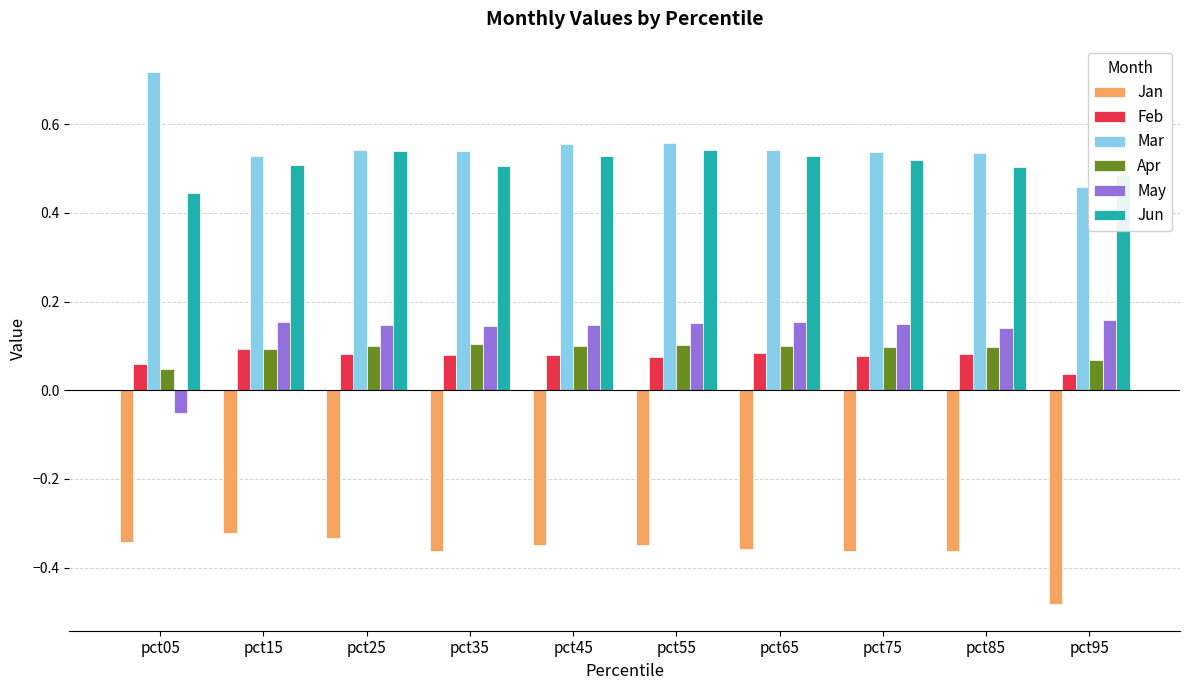

What is the spread (max minus min) of values at pct65?

0.9